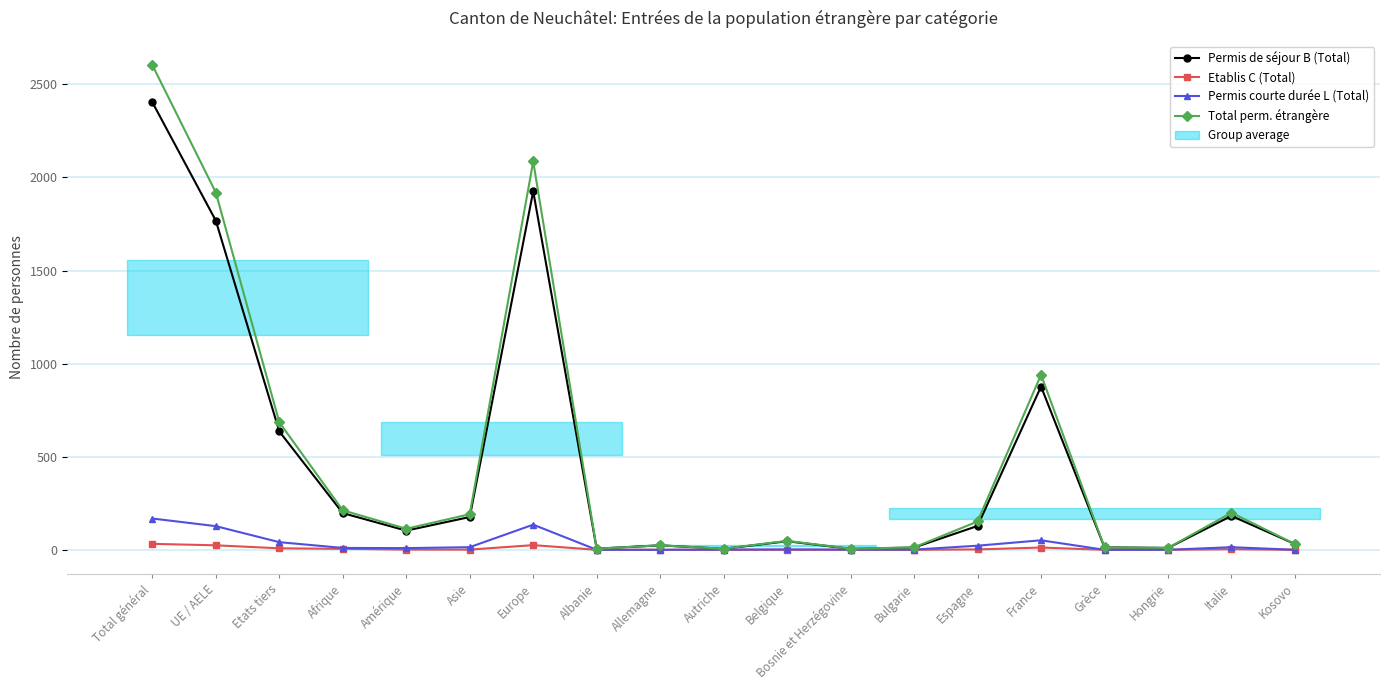

Reading right to left, what are all the values shown in this chart?

Permis de séjour B (Total): 31	182	10	13	877	128	12	5	46	5	24	6	1926	176	103	197	636	1768	2404
Etablis C (Total): 0	3	0	0	12	2	0	0	0	0	0	0	25	1	1	5	8	24	32
Permis courte durée L (Total): 0	14	0	0	51	22	1	1	2	1	0	0	135	14	9	10	41	127	168
Total perm. étrangère: 31	199	10	13	940	152	13	6	48	6	24	6	2086	191	113	212	685	1919	2604